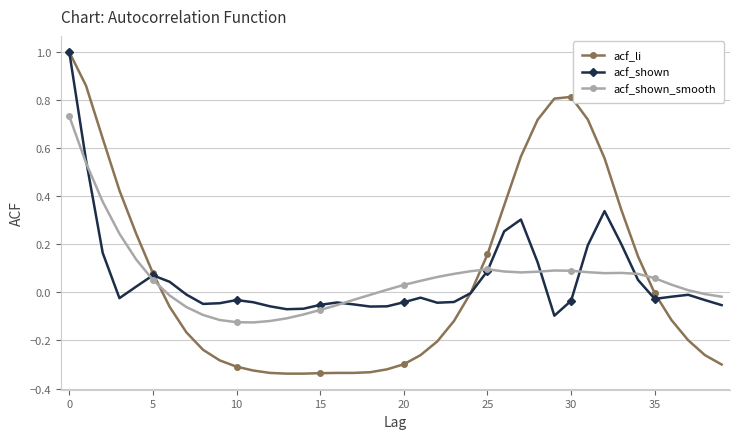

Which series has the largest range (max minus min)?

acf_li